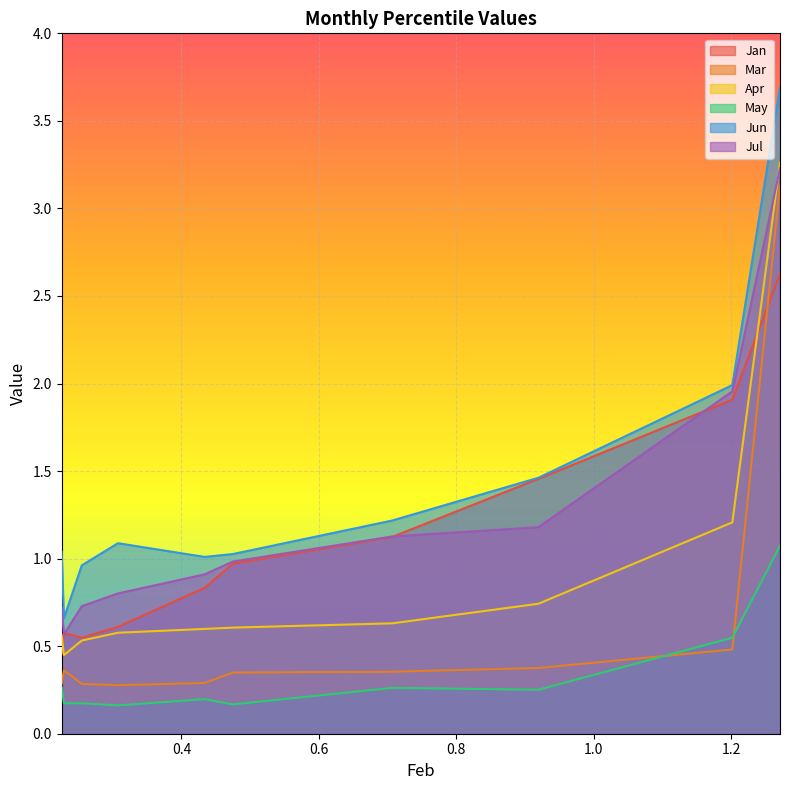

Rank the series at pct75 from highest to lowest value.

Jun, Jul, Jan, Apr, Mar, May